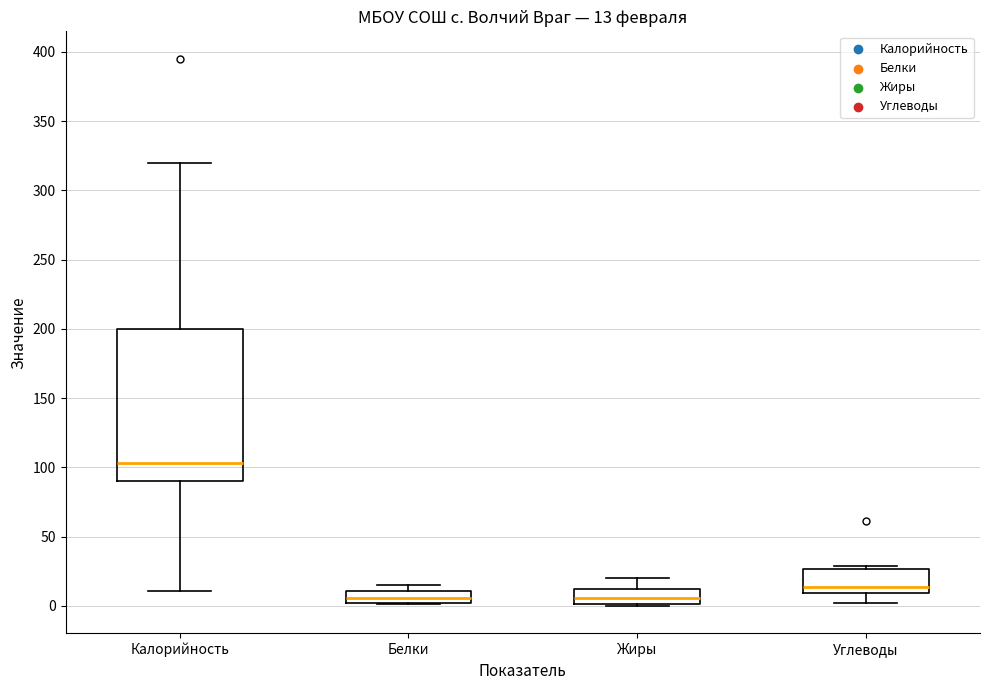

Which box's median line is the highest?

Калорийность